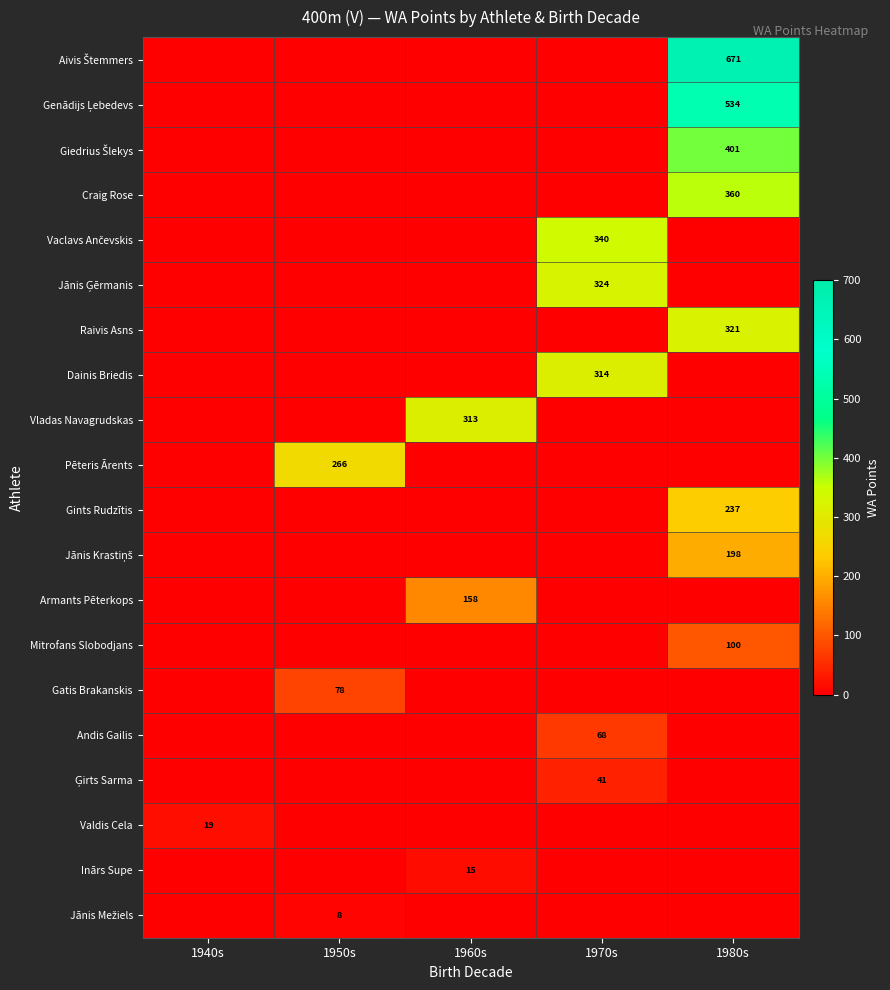

True or false: Armants Pēterkops has a value of 220 at 1960s.

False